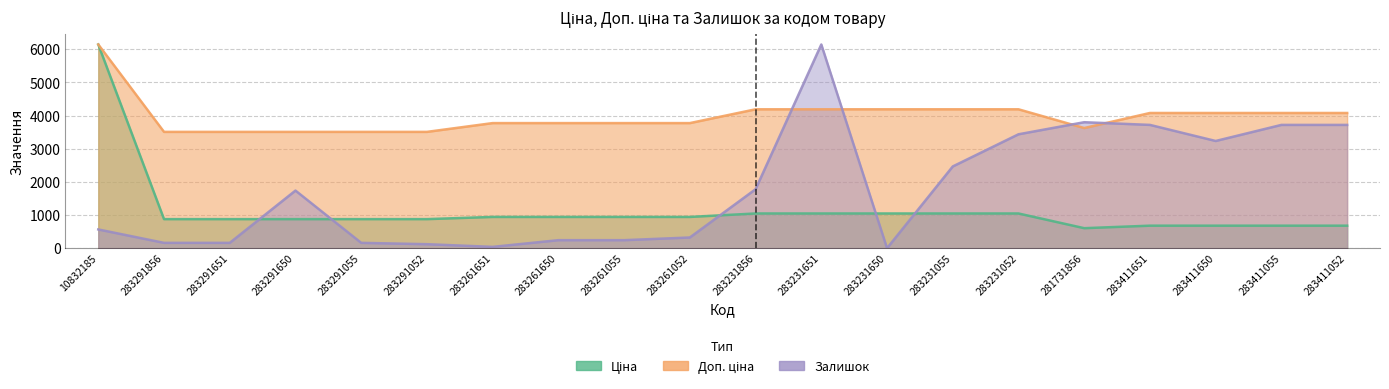

Is it true that Залишок equals 1737.9 at 283291650?

True